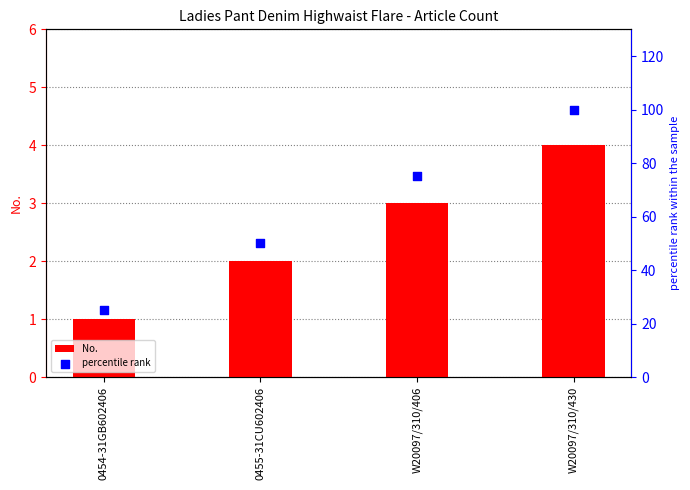

Which series has the largest total across all categories?

percentile rank